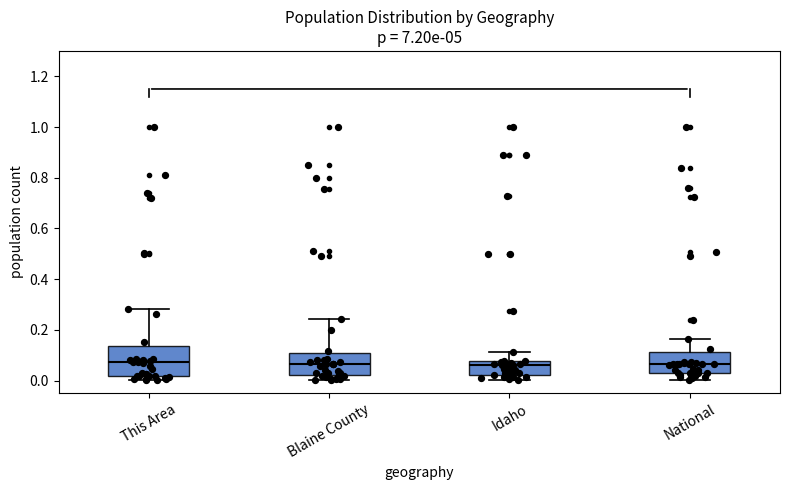

Reading left to right, read every box against the y-axis: the position of its median line, the range the box covers, and the ends of its whiskers. The values are not printed on the chart, so give them approximately, as read against the axis.

This Area: median 0.08, box 0.02 to 0.14, whiskers 0.00 to 0.28
Blaine County: median 0.06, box 0.02 to 0.12, whiskers 0.00 to 0.24
Idaho: median 0.06, box 0.02 to 0.08, whiskers 0.00 to 0.12
National: median 0.06, box 0.02 to 0.12, whiskers 0.00 to 0.16